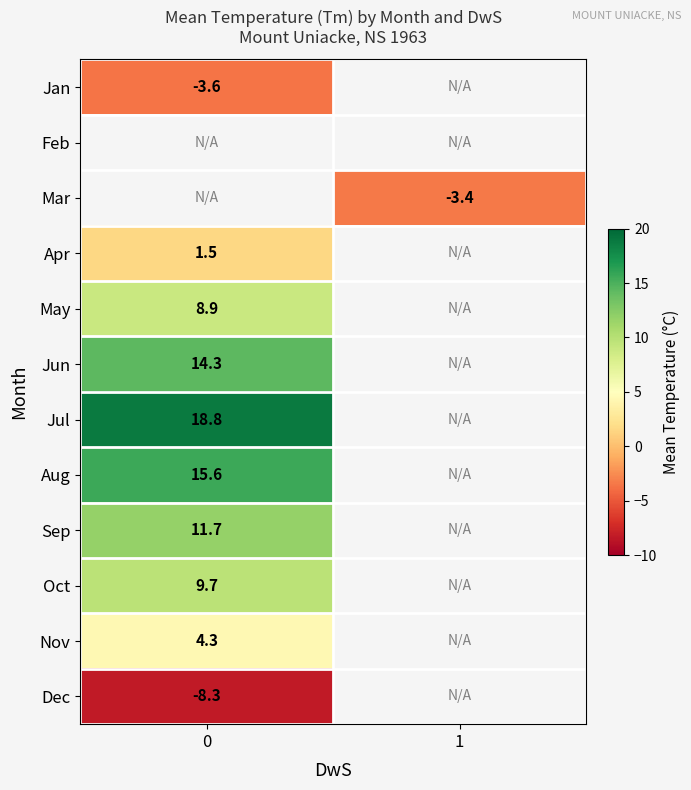

At how many categories does at least one series exceed 17?

1